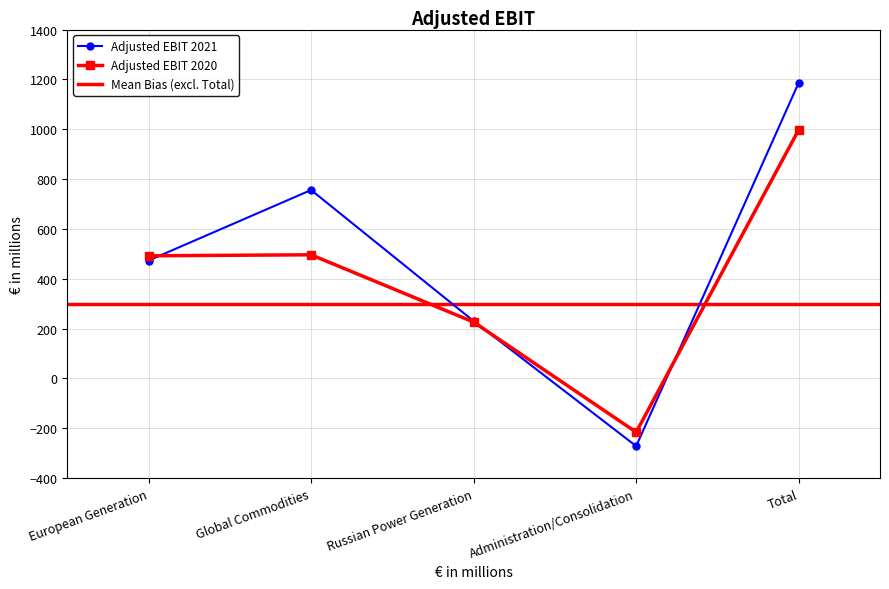

Which category has the lowest value in the Adjusted EBIT 2021 series?

Administration/Consolidation